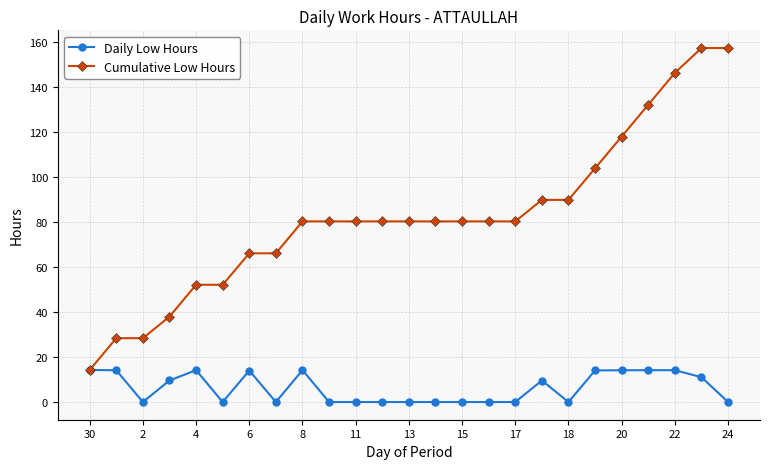

Which series has the widest spread of values?

Cumulative Low Hours